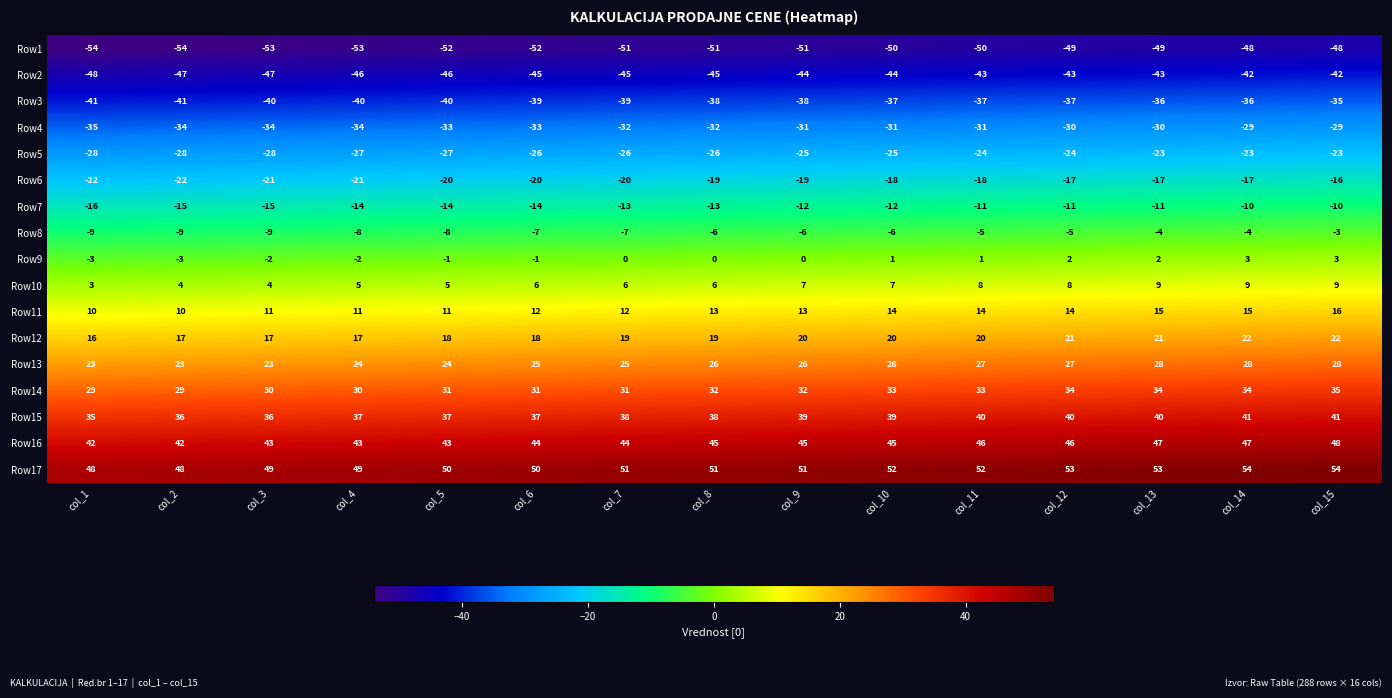

At col_5, list the series in order from smallest to largest.

Row1, Row2, Row3, Row4, Row5, Row6, Row7, Row8, Row9, Row10, Row11, Row12, Row13, Row14, Row15, Row16, Row17